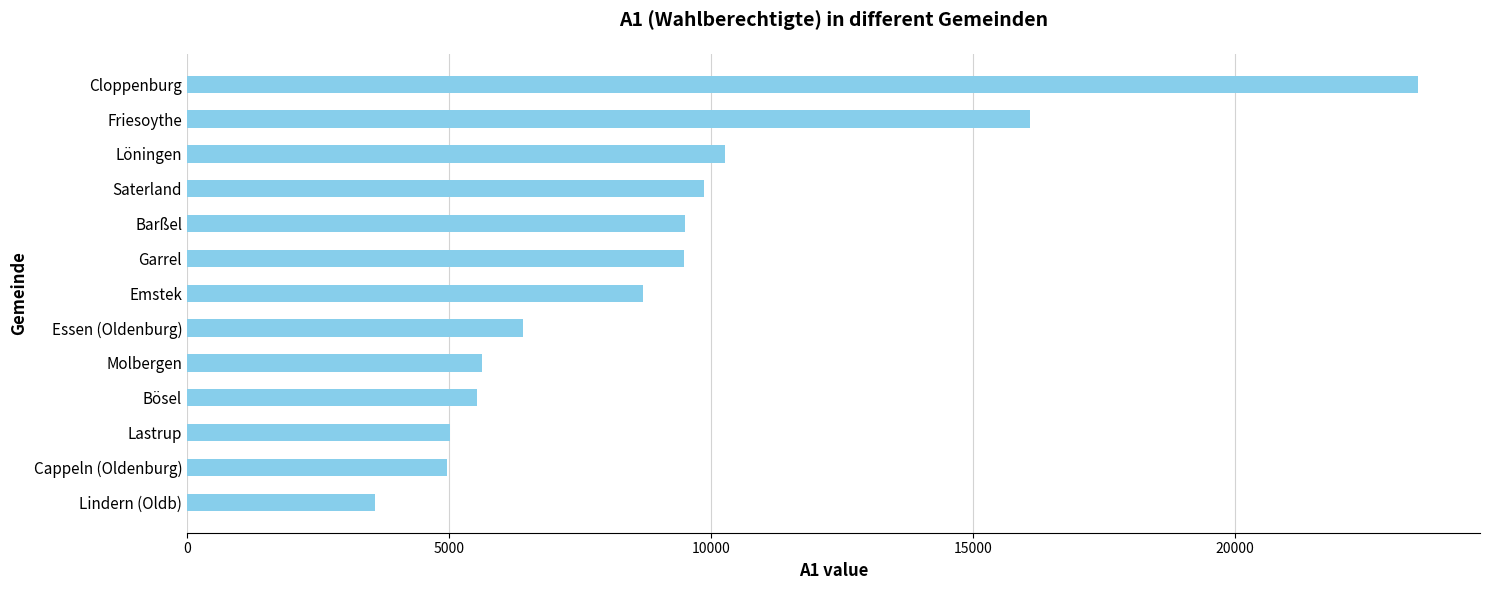

Which category has the highest value across all series?

Cloppenburg